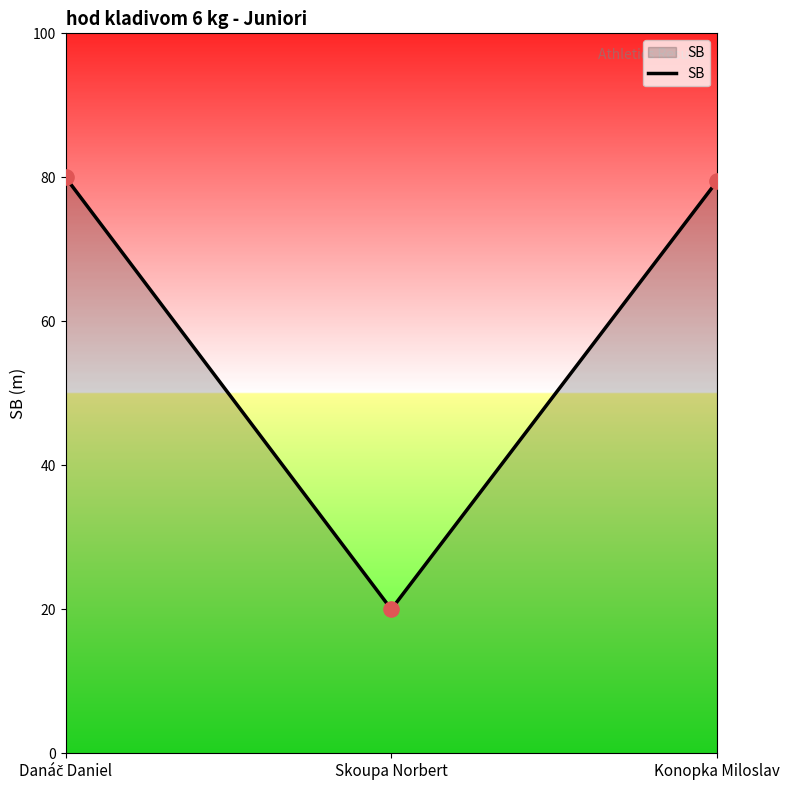

Approximately how many times larger is the value at Konopka Miloslav compared to Skoupa Norbert?

4.0